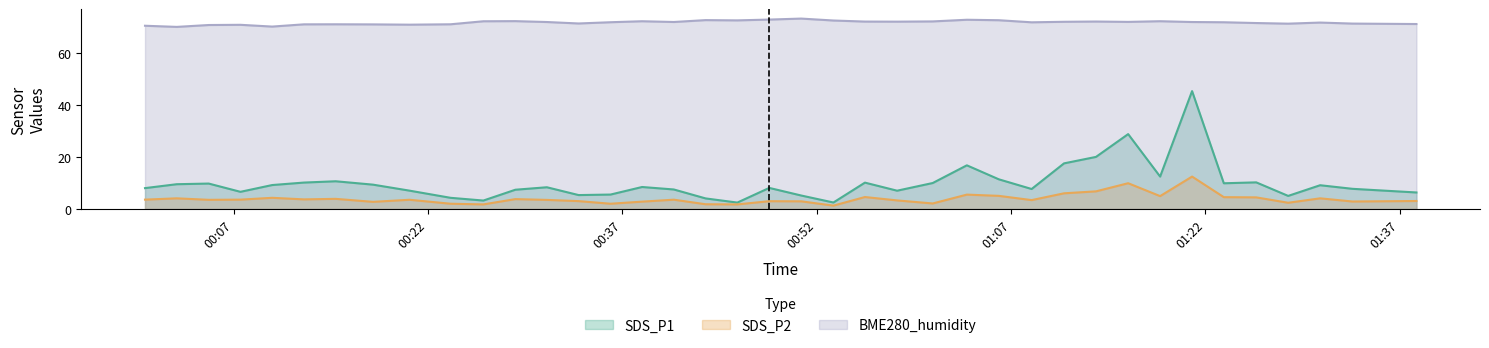

Reading right to left, what are all the values shown in this chart?

SDS_P1: 6.3	7.8	9.1	5.0	10.2	9.9	45.2	12.4	28.8	20.0	17.5	7.7	11.4	16.8	10.0	7.0	10.1	2.5	5.2	8.1	2.5	4.1	7.5	8.4	5.5	5.3	8.3	7.4	3.2	4.3	7.0	9.3	10.7	10.2	9.2	6.6	9.8	9.5	8.0
SDS_P2: 3.1	2.9	4.1	2.4	4.5	4.5	12.4	5.0	9.9	6.8	6.0	3.4	5.0	5.5	2.1	3.3	4.6	1.3	3.0	3.0	1.8	1.8	3.6	2.8	2.0	3.0	3.5	3.8	1.8	2.0	3.5	2.8	3.9	3.7	4.3	3.6	3.5	4.1	3.6
BME280_humidity: 71.0	71.2	71.6	71.1	71.4	71.7	71.8	72.1	71.8	72.0	71.9	71.7	72.5	72.6	72.0	71.9	71.9	72.3	73.1	72.7	72.4	72.5	71.8	72.1	71.7	71.2	71.8	72.1	72.1	70.9	70.8	70.9	70.9	70.9	70.0	70.7	70.6	69.9	70.3